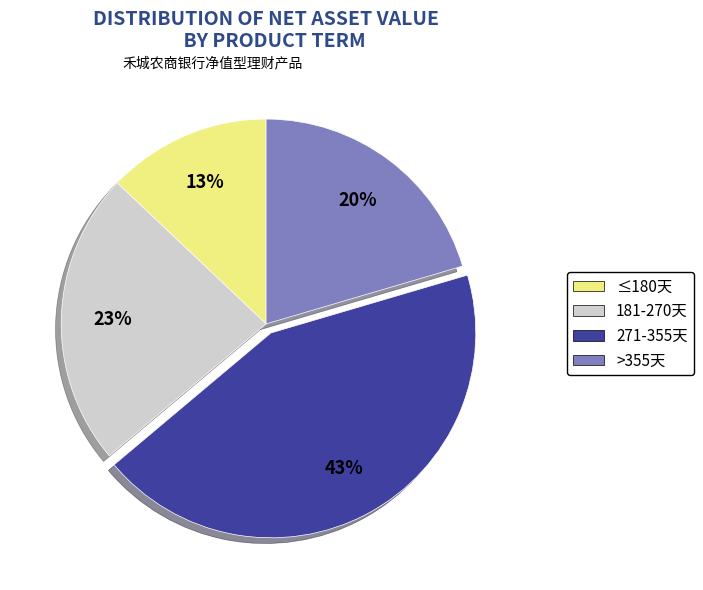

How many segments does this pie chart have?

4